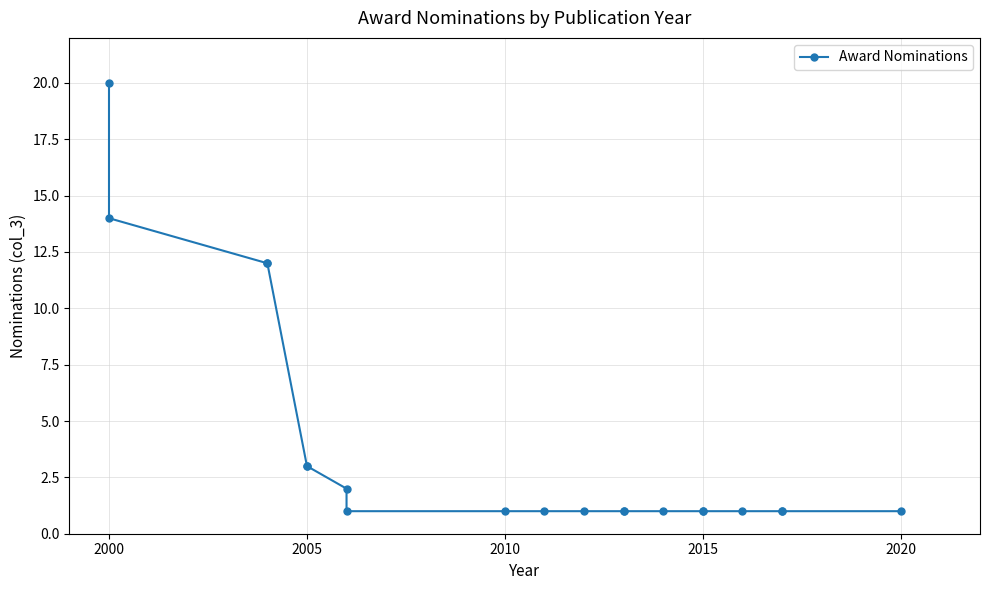

Does the chart display data point markers on the line(s)?

Yes